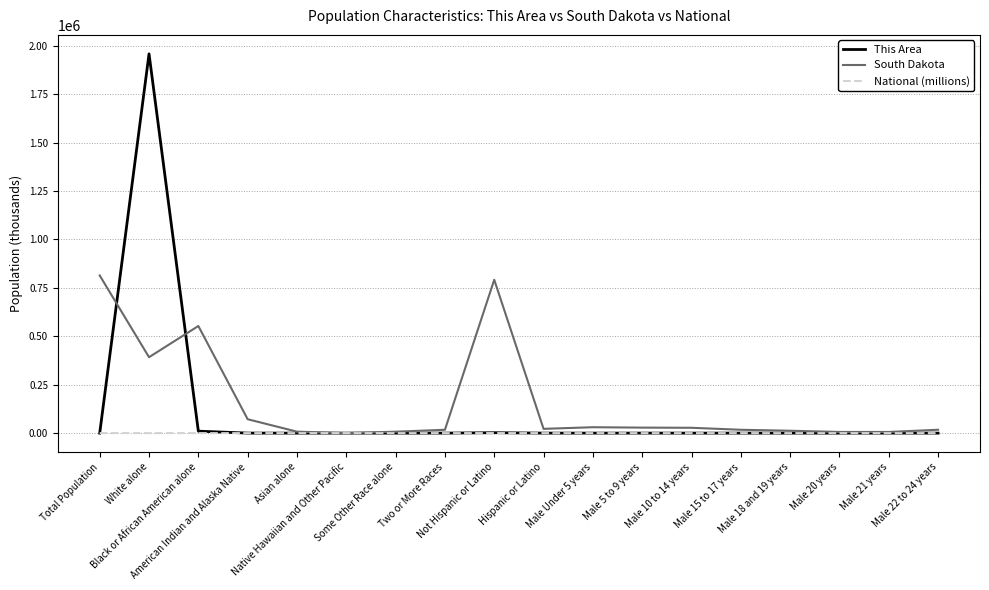

What is the highest value of the South Dakota series?

814180